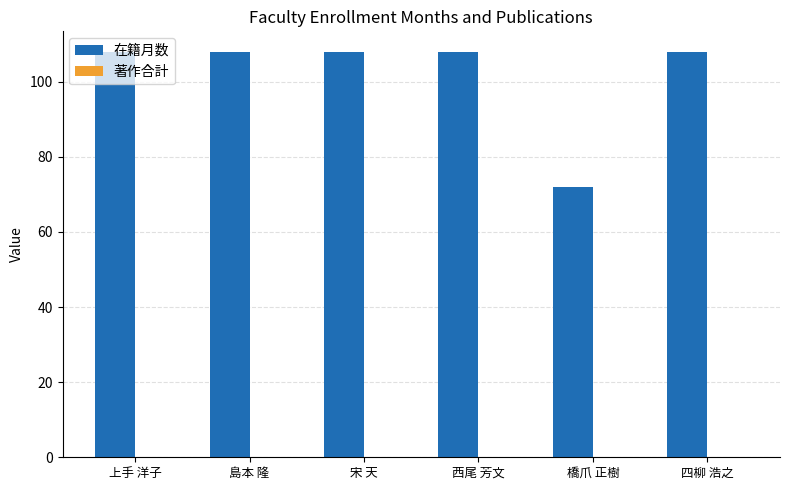

What is the maximum value shown in the chart?

108